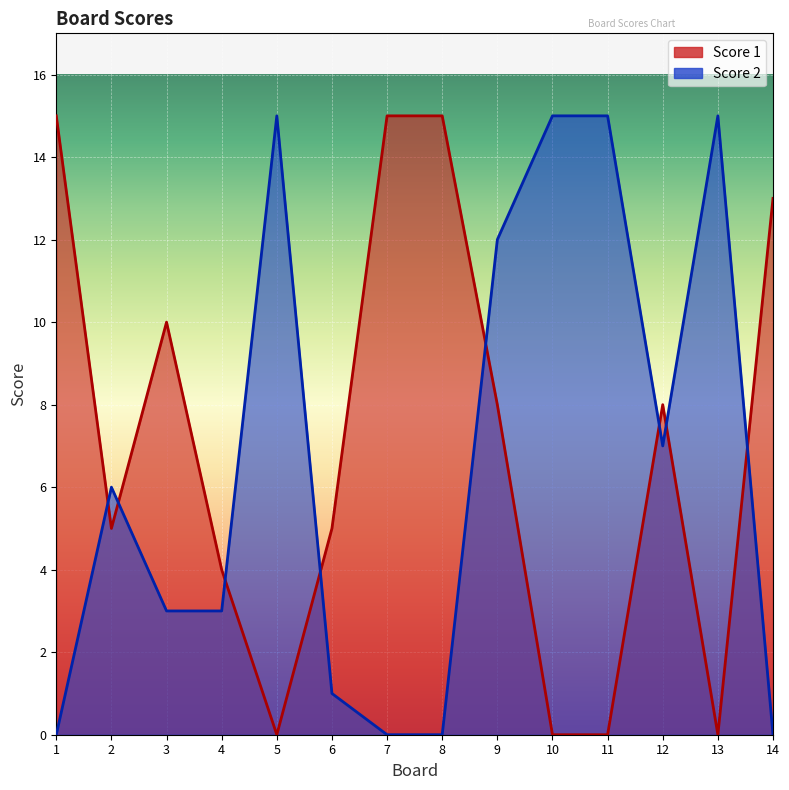

Where does the Score 2 series first go above 6?

5